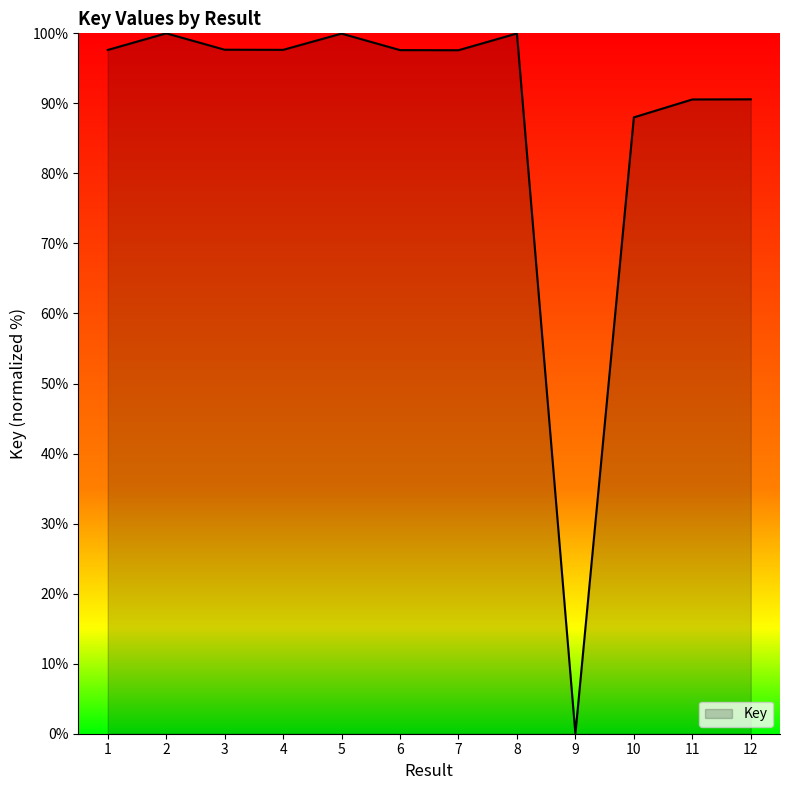

What is the ratio of the value at 10 to the value at 4?

0.9